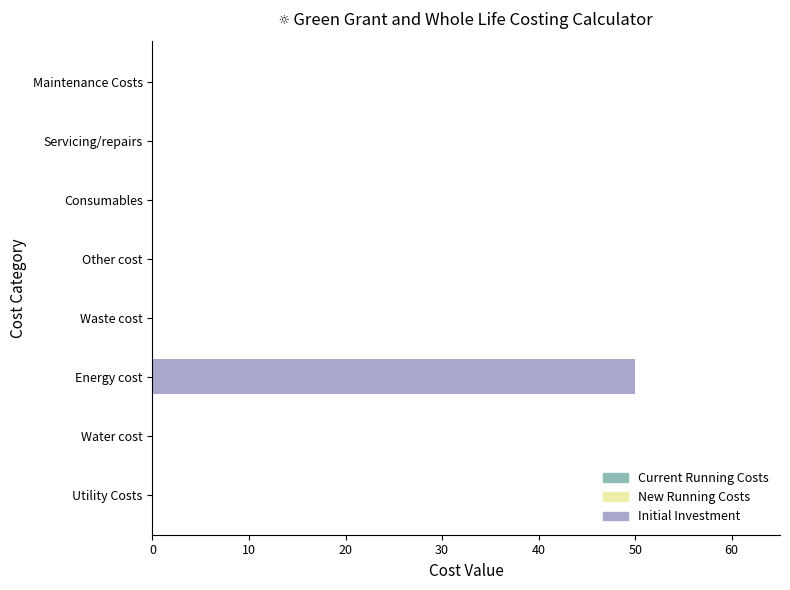

Count the number of categories in the chart.

8